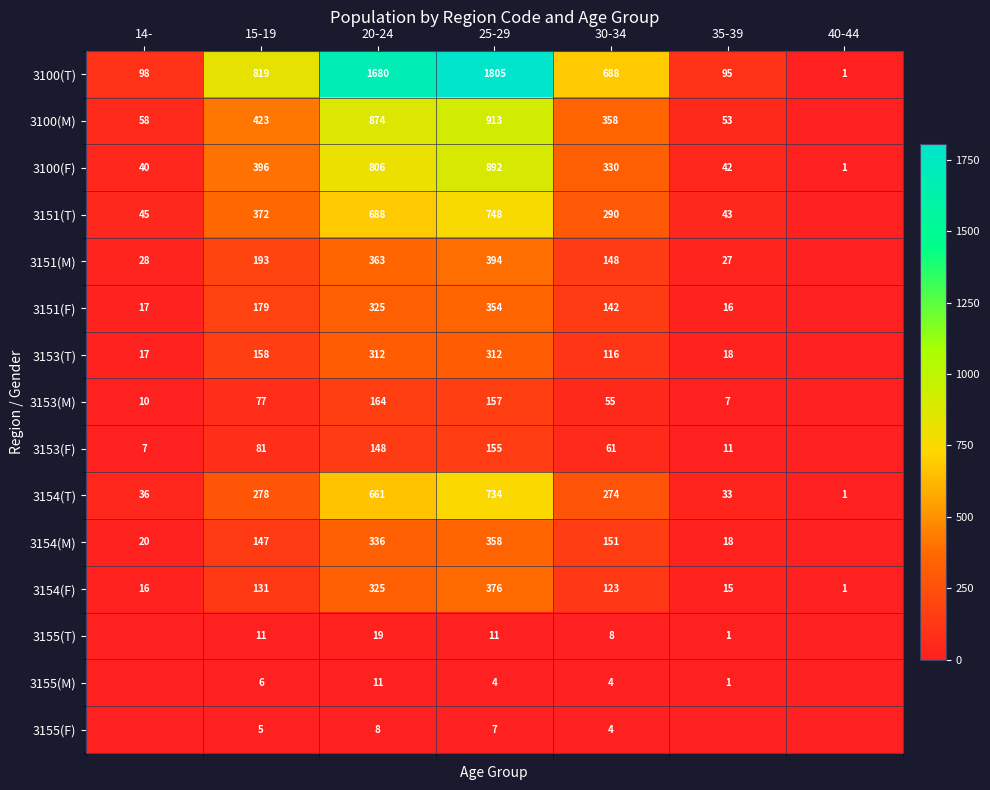

What is the total value across all series at 20-24?

6720